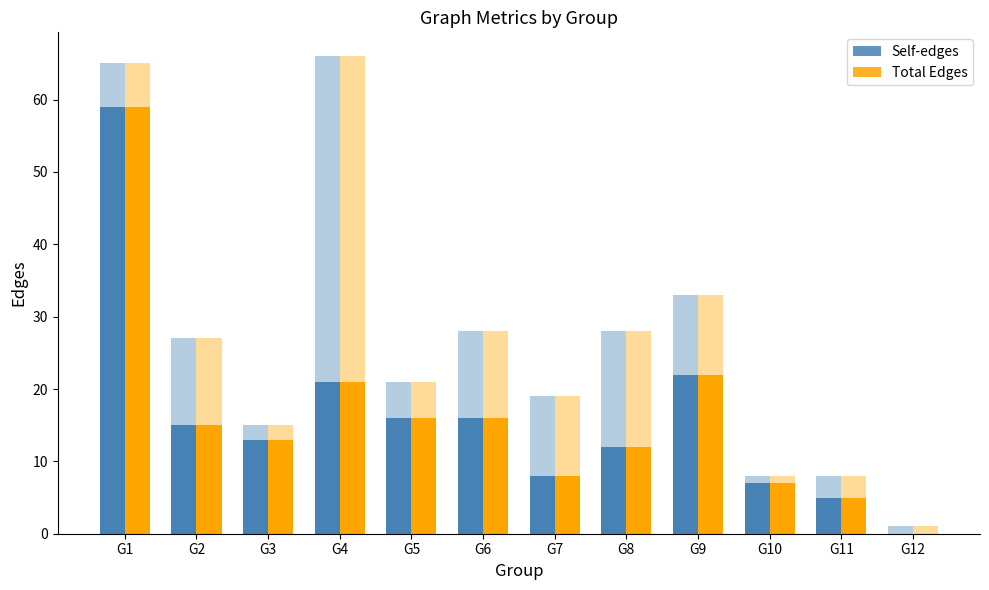

What is the total value across all series at G8?

24